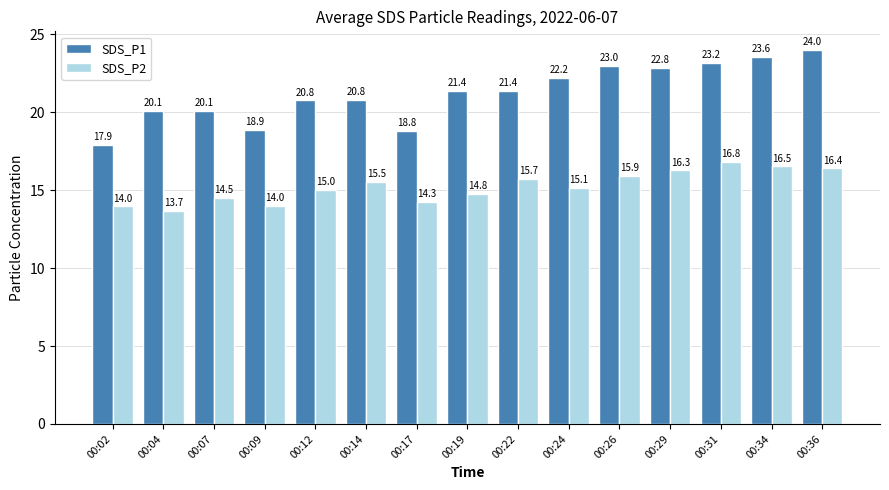

Is the value of SDS_P1 at 00:31 greater than the value of SDS_P2 at 00:31?

Yes